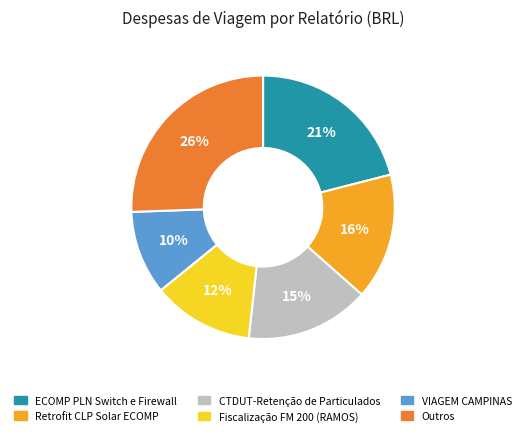

To the nearest percent, what is the difference between the ECOMP PLN Switch e Firewall and Outros slice percentages?

5%